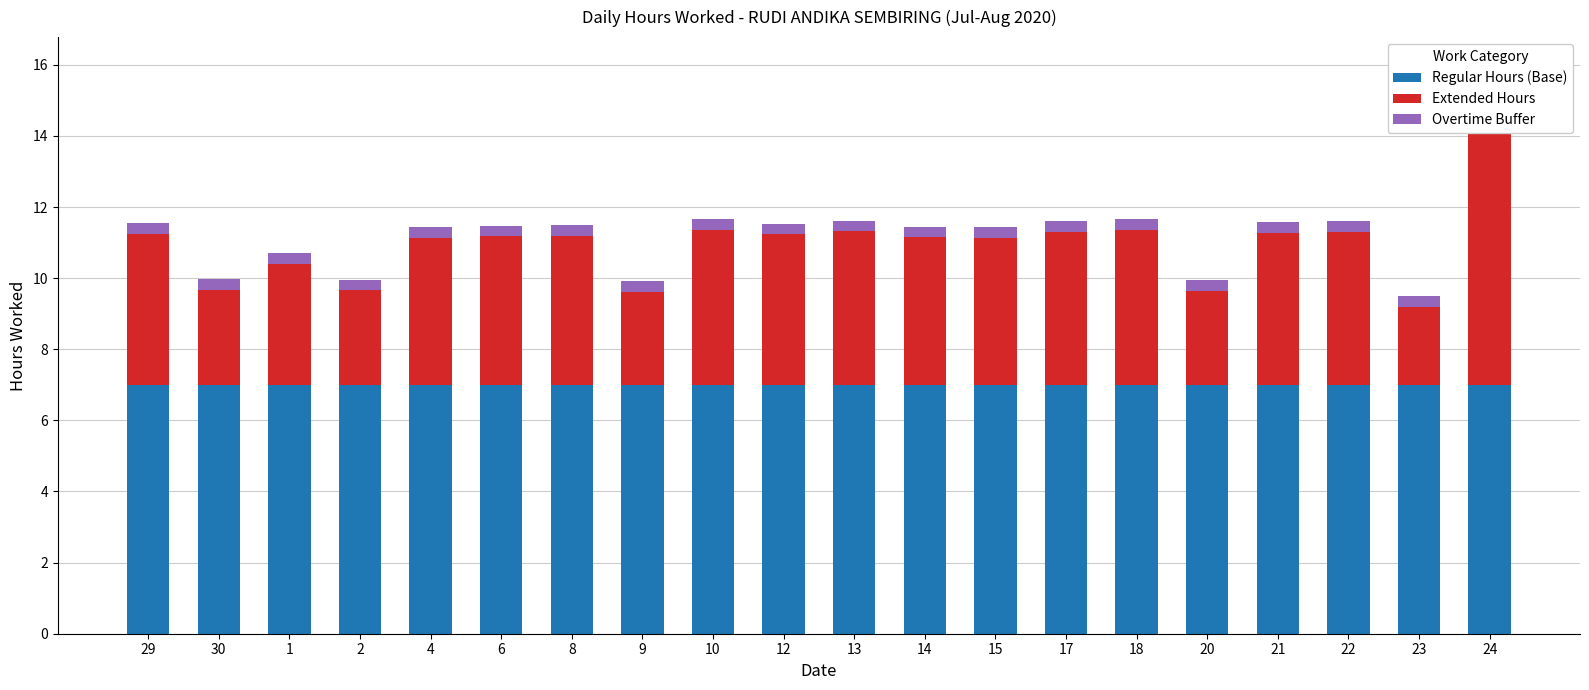

What are all the series names shown in the legend?

Regular Hours (Base), Extended Hours, Overtime Buffer